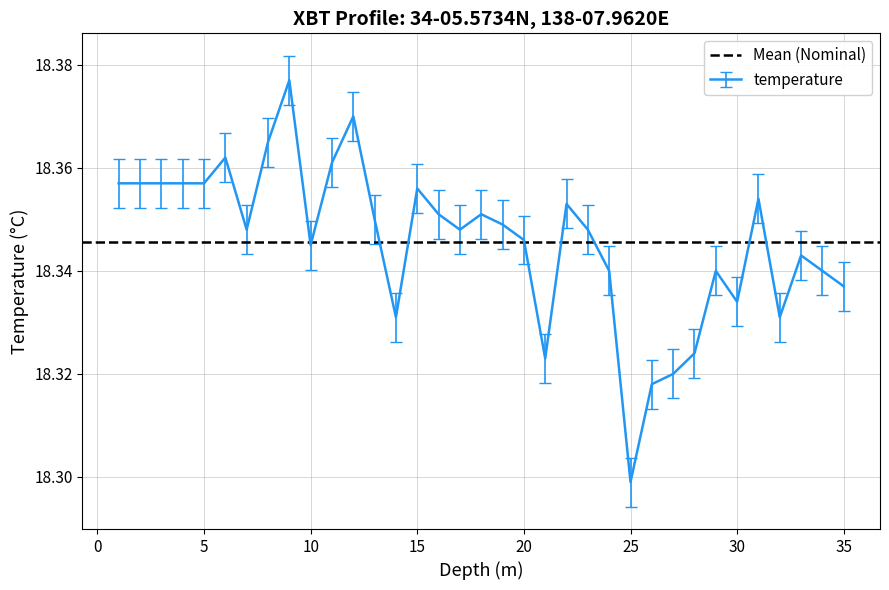

What is the label of the 12th point from the left?

12.0